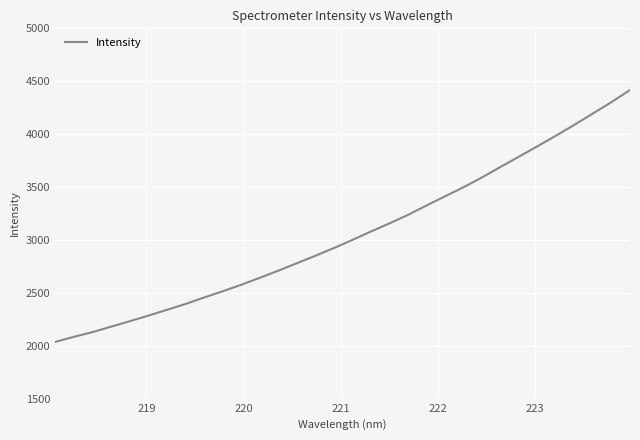

What is the difference between the maximum and minimum values?

2381.3